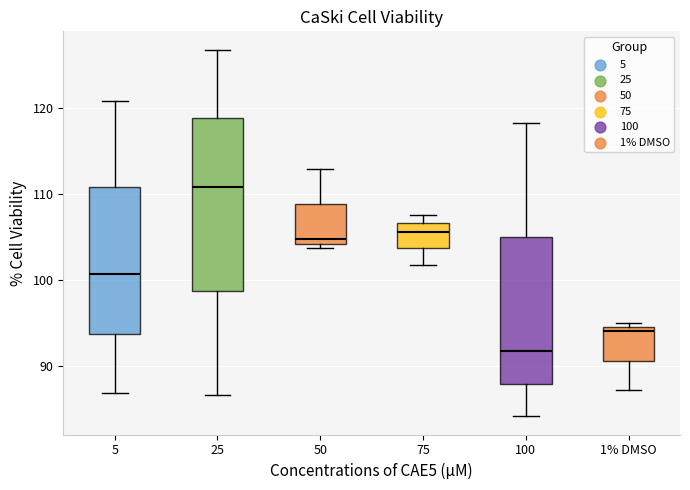

Comparing the boxes themselves (not the whiskers), which one is the tallest?

25